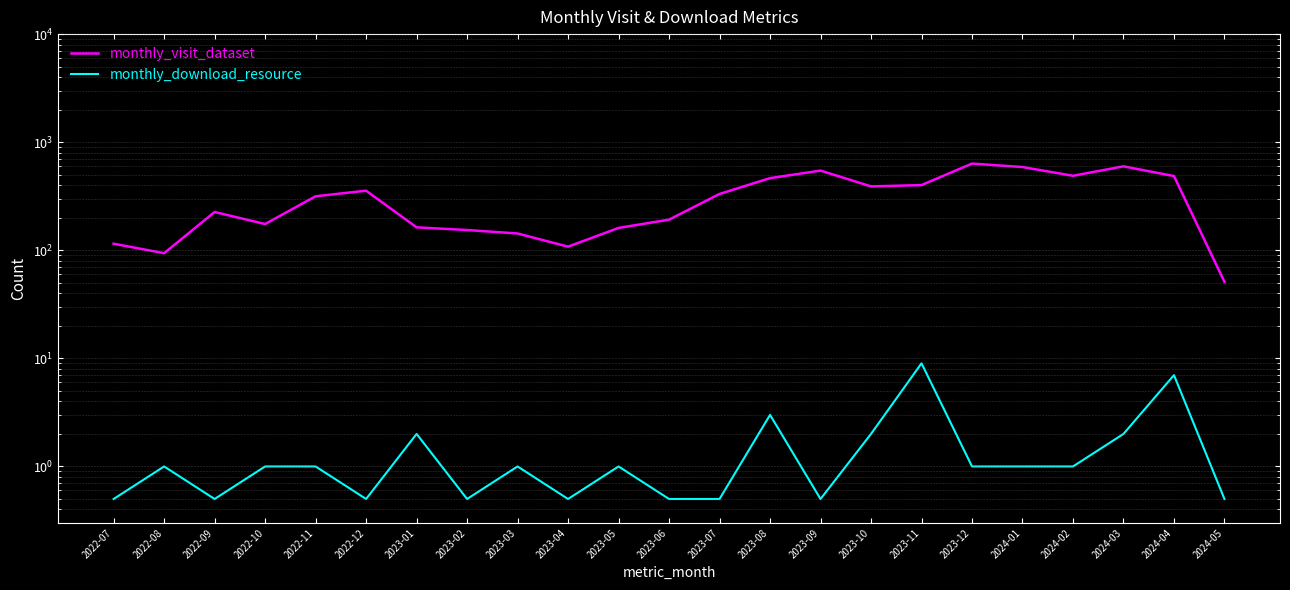

How many values in the monthly_visit_dataset series are below 316?

11